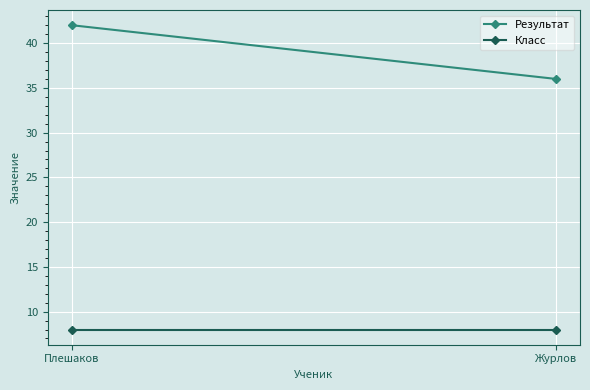

At how many categories does at least one series exceed 16?

2